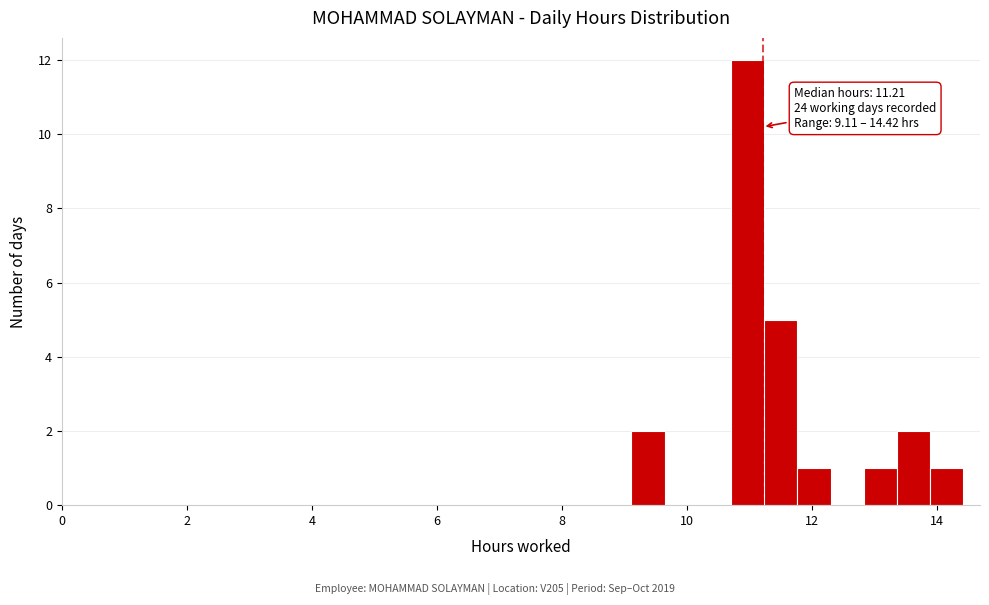

Around what value on the x-axis is the tallest bar? Give the approximate position of its centre, as read against the axis.

11.0